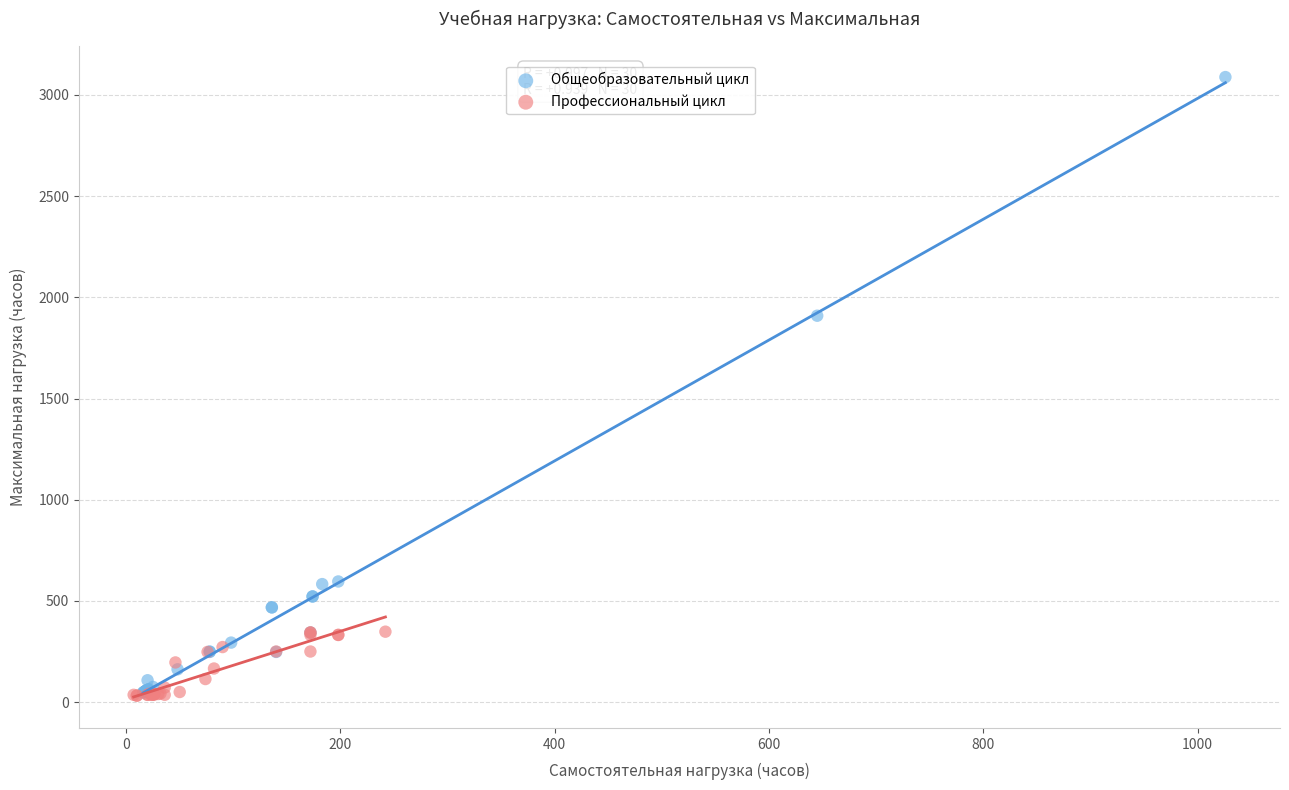

Which series has the widest spread of Y values?

Общеобразовательный цикл